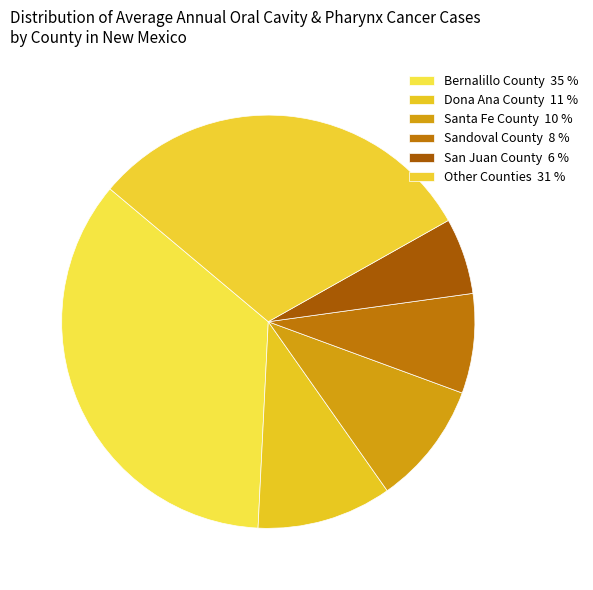

How many segments does this pie chart have?

6